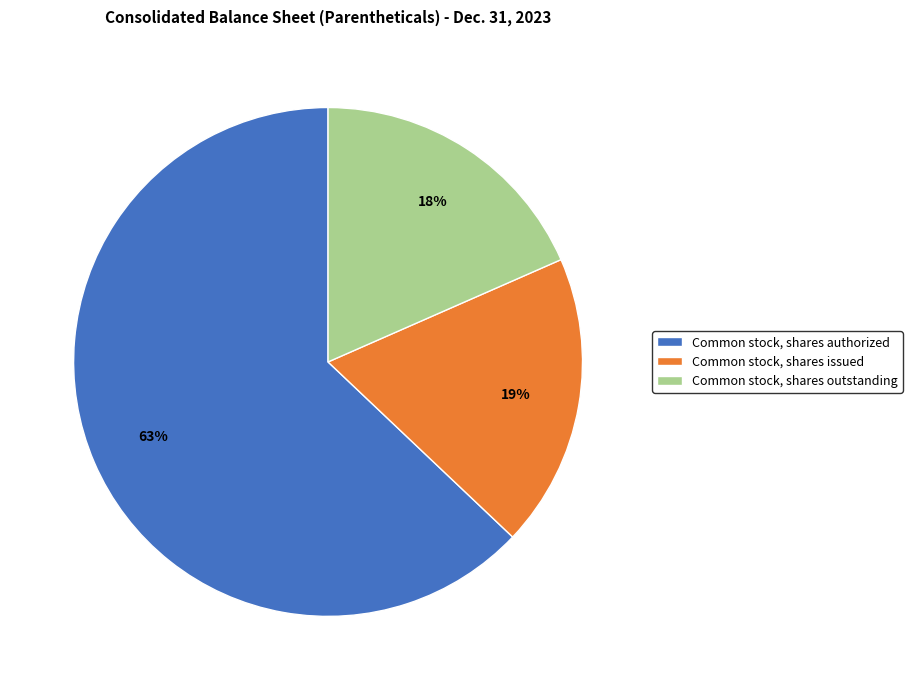

The Common stock, shares issued slice represents 19% of the pie. True or false?

True